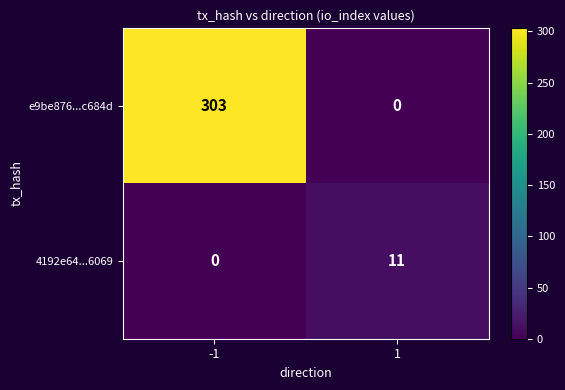

Reading left to right, transcribe all the data shown in this chart.

e9be876...c684d: 303	0
4192e64...6069: 0	11